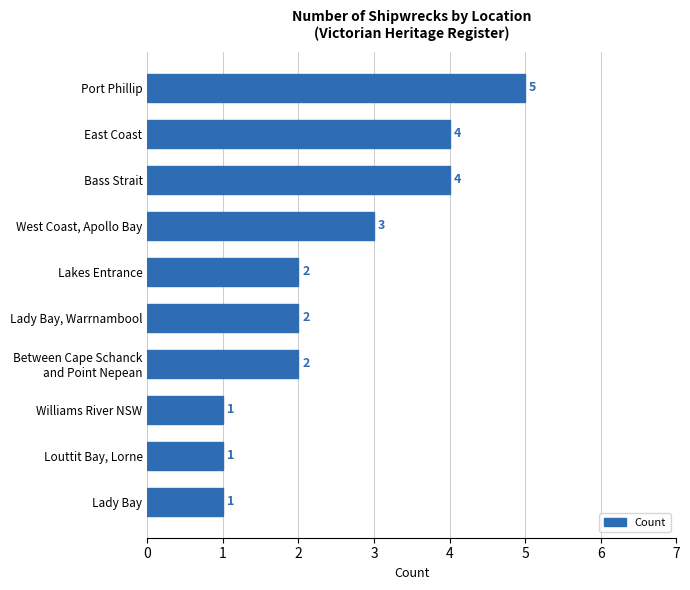

The value at Lady Bay, Warrnambool is 3. True or false?

False